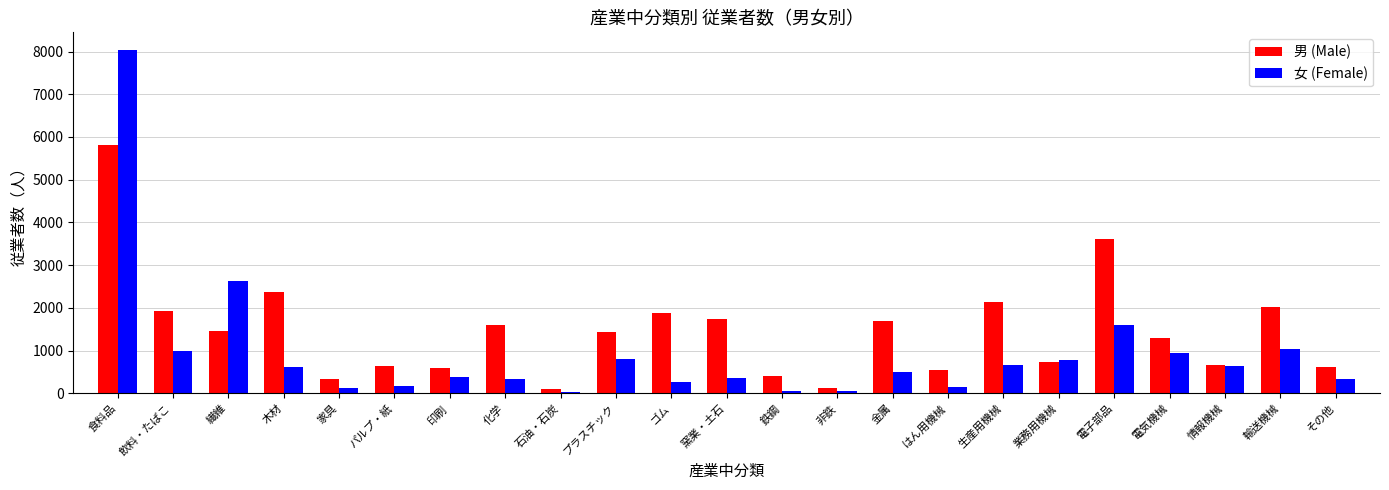

The value of 男 (Male) at 窯業・土石 is 2900. True or false?

False